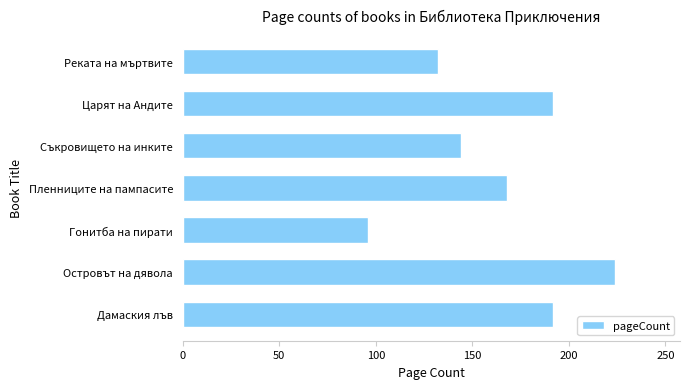

Which label corresponds to the largest value in the chart?

Островът на дявола